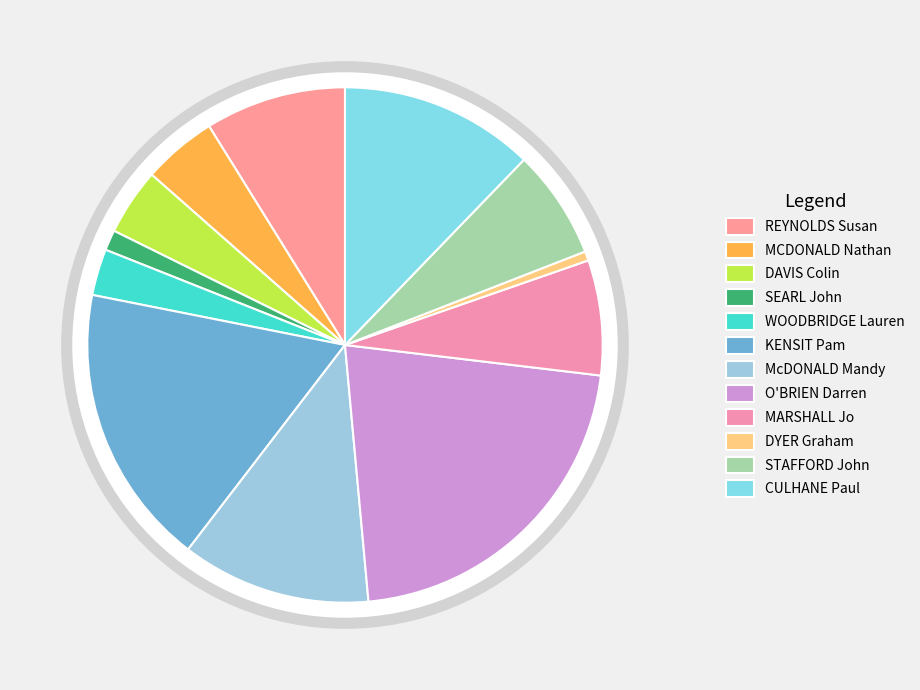

The DYER Graham slice represents 11% of the pie. True or false?

False